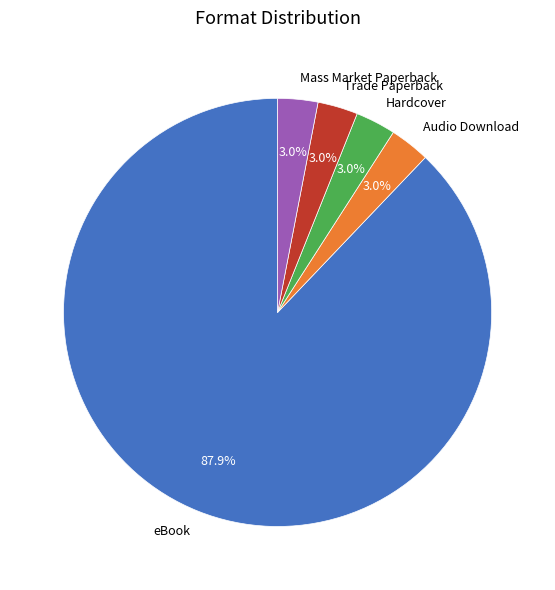

To the nearest percent, what percentage of the pie is eBook?

88%